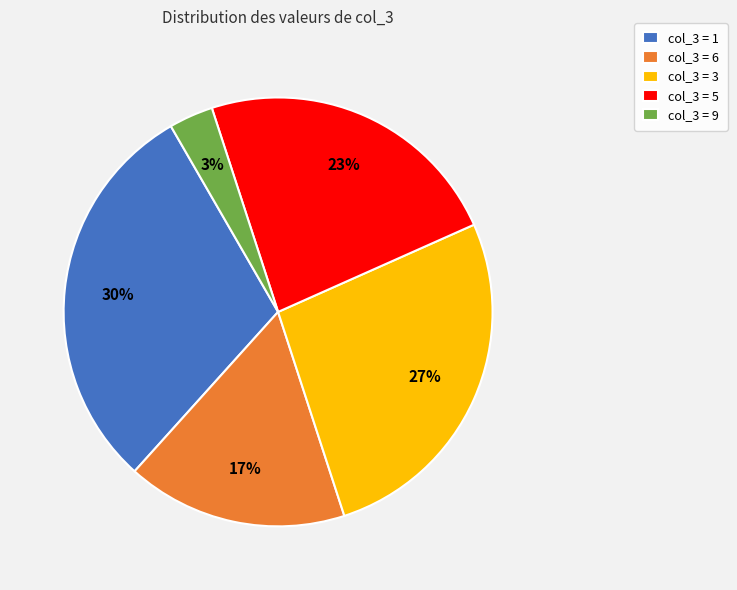

How many slices are in this pie chart?

5